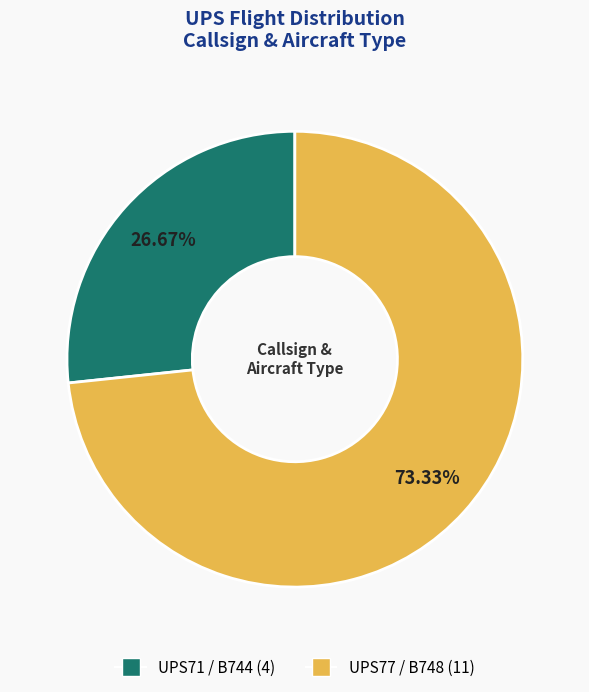

The UPS77 / B748 slice represents 73% of the pie. True or false?

True